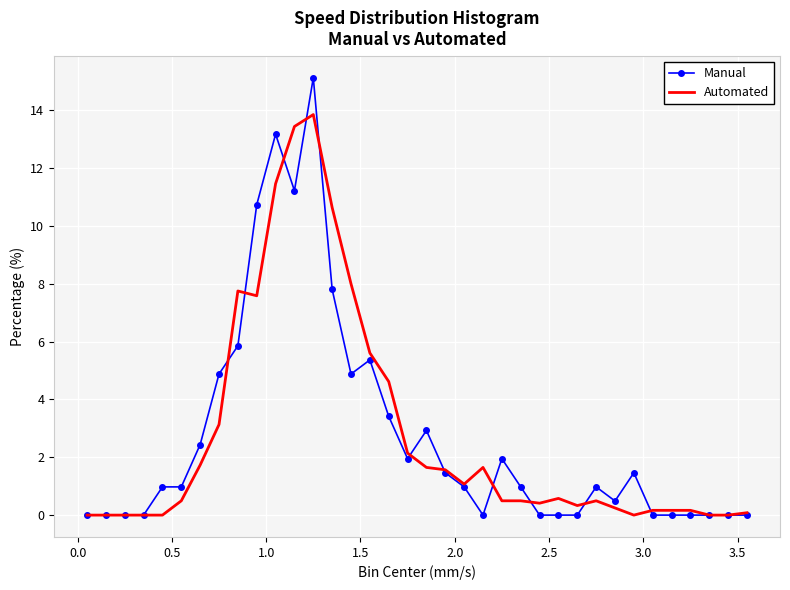

Rank the series by their maximum value, from lowest to highest.

Automated, Manual